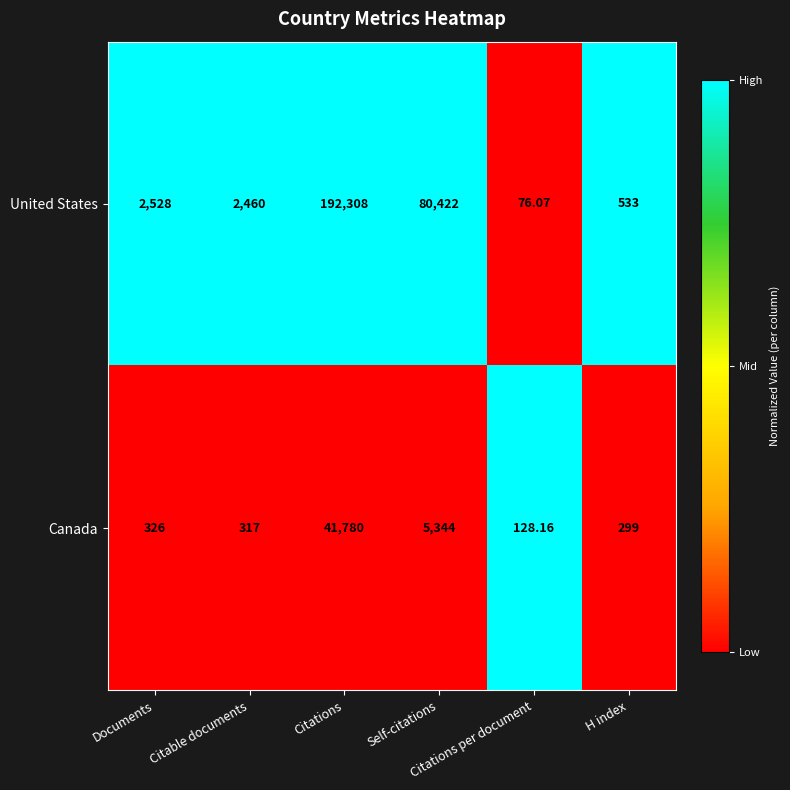

List the series in order of their overall mean, highest first.

United States, Canada